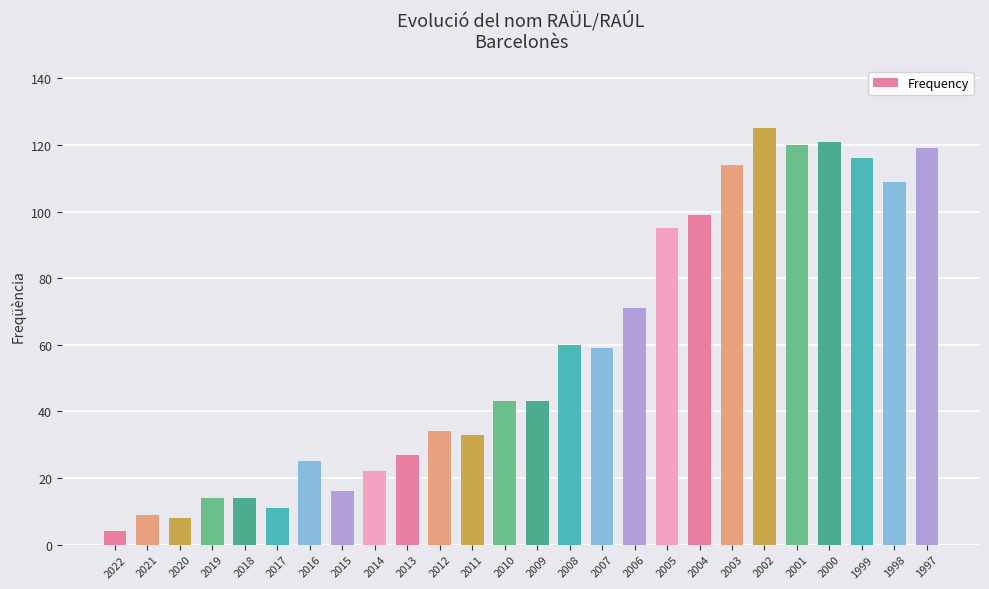

What value does the data have at 1997?

119